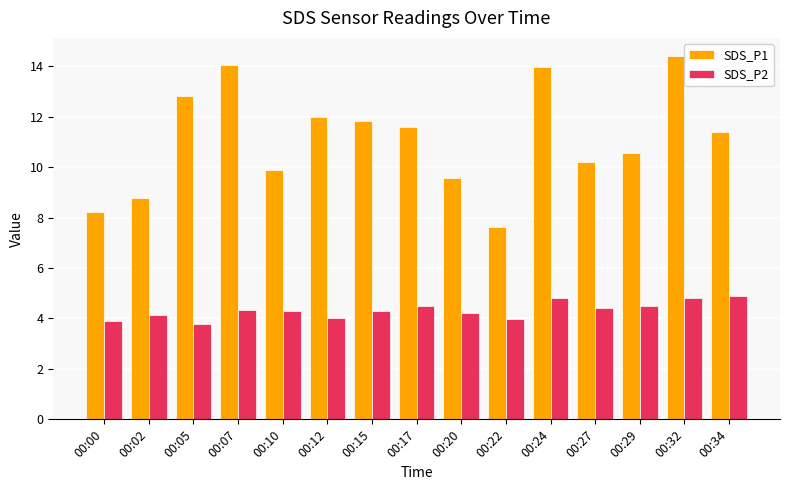

What is the maximum value for SDS_P1?

14.4